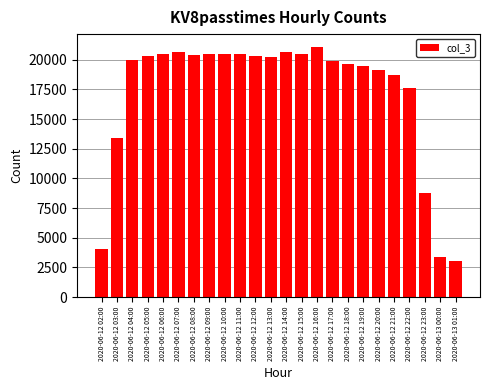

What is the label of the 24th bar from the left?

2020-06-13 01:00